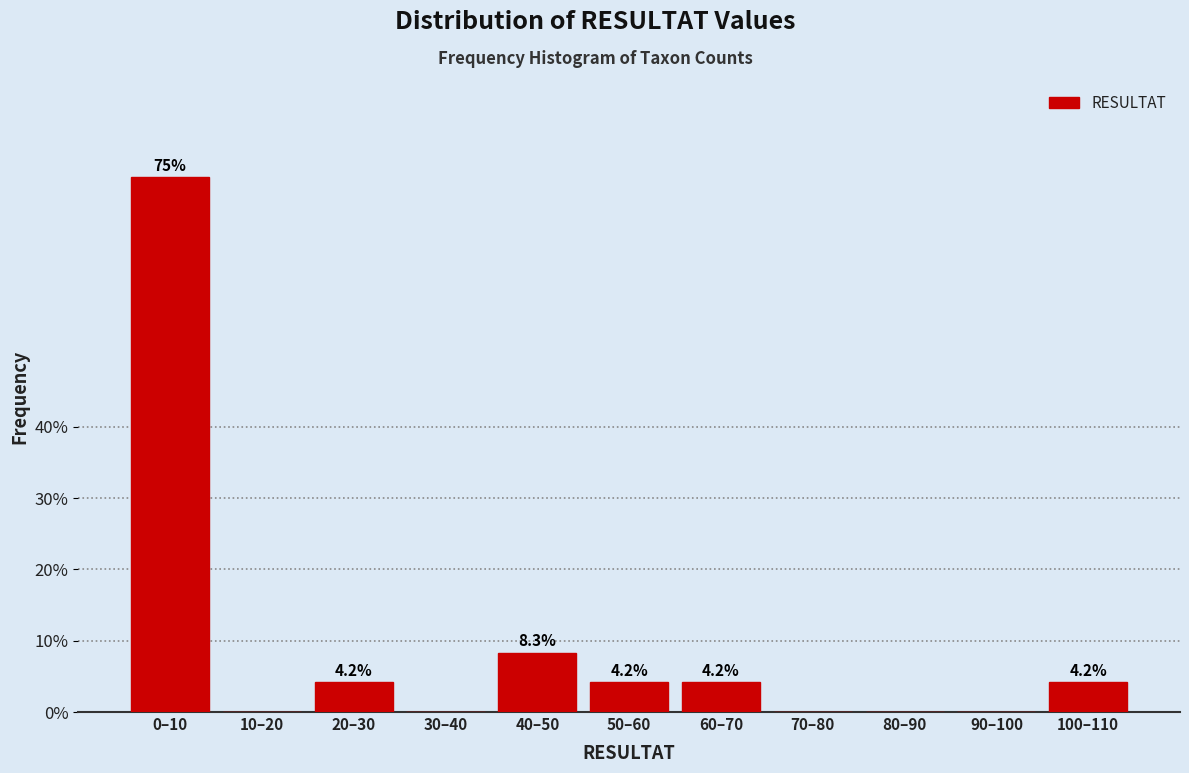

Reading right to left, extract all data points from this chart.

100–110=4.2	90–100=0.0	80–90=0.0	70–80=0.0	60–70=4.2	50–60=4.2	40–50=8.3	30–40=0.0	20–30=4.2	10–20=0.0	0–10=75.0